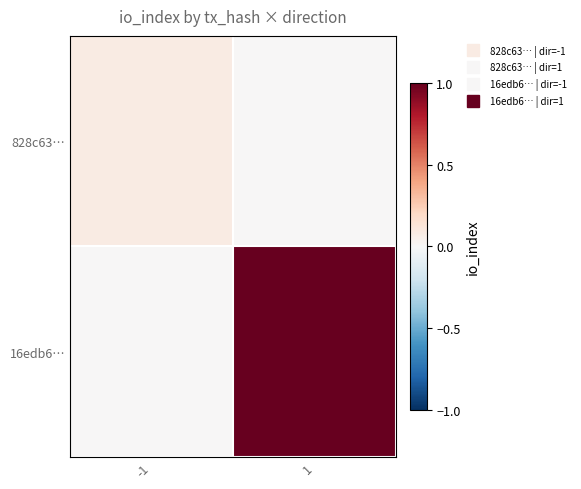

At how many categories does at least one series exceed 0?

2